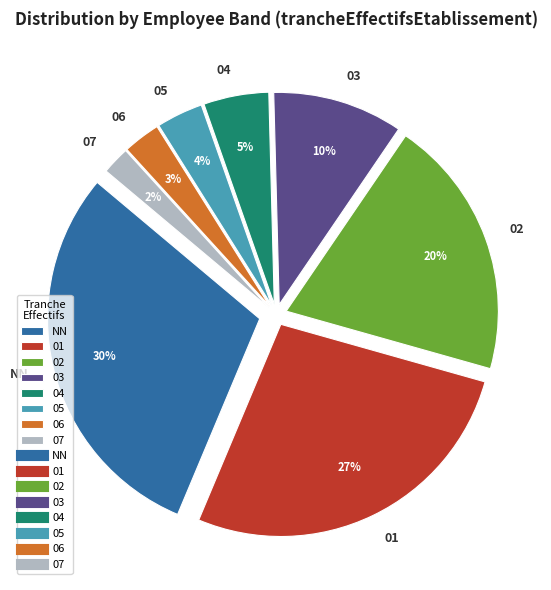

Which has a higher value, 04 or 06?

04